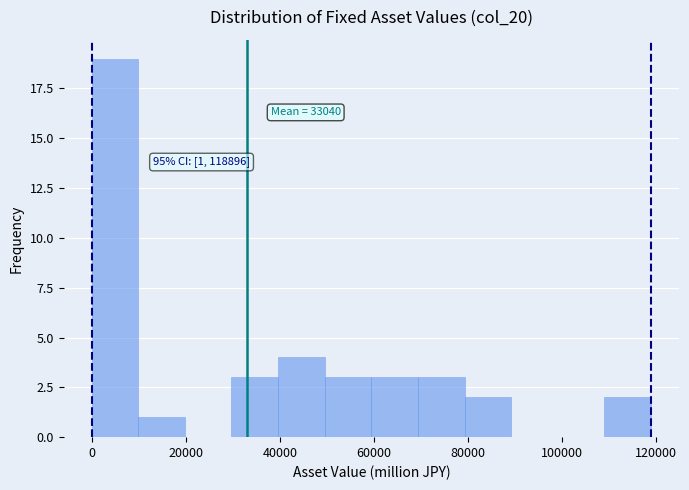

Over which range of the x-axis is the bar tallest?

0 to 10000